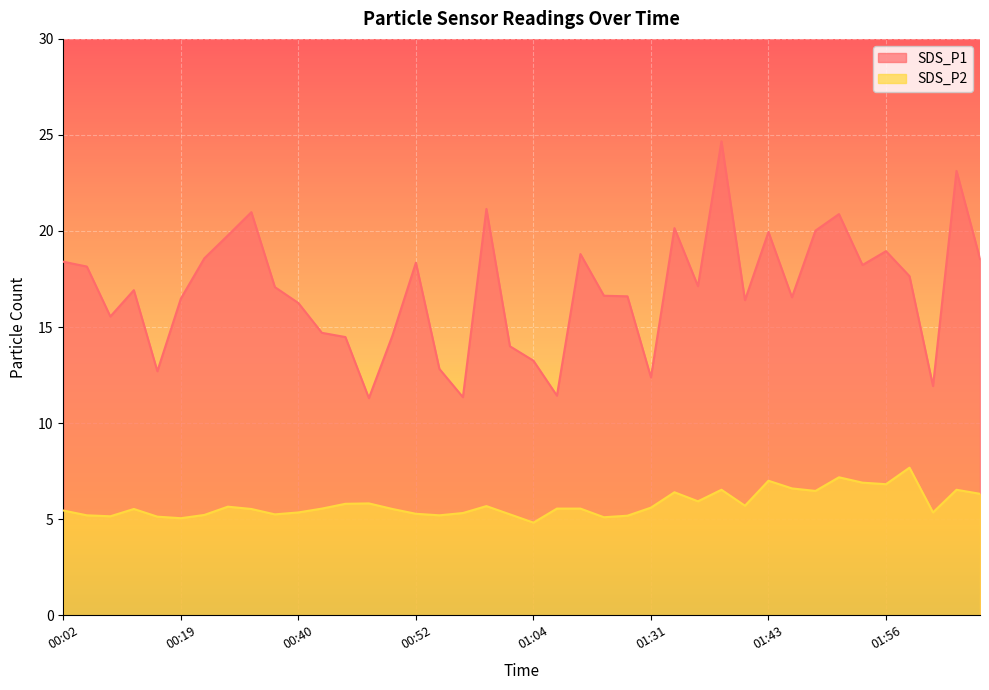

Is it true that SDS_P2 equals 9.8 at 01:31?

False